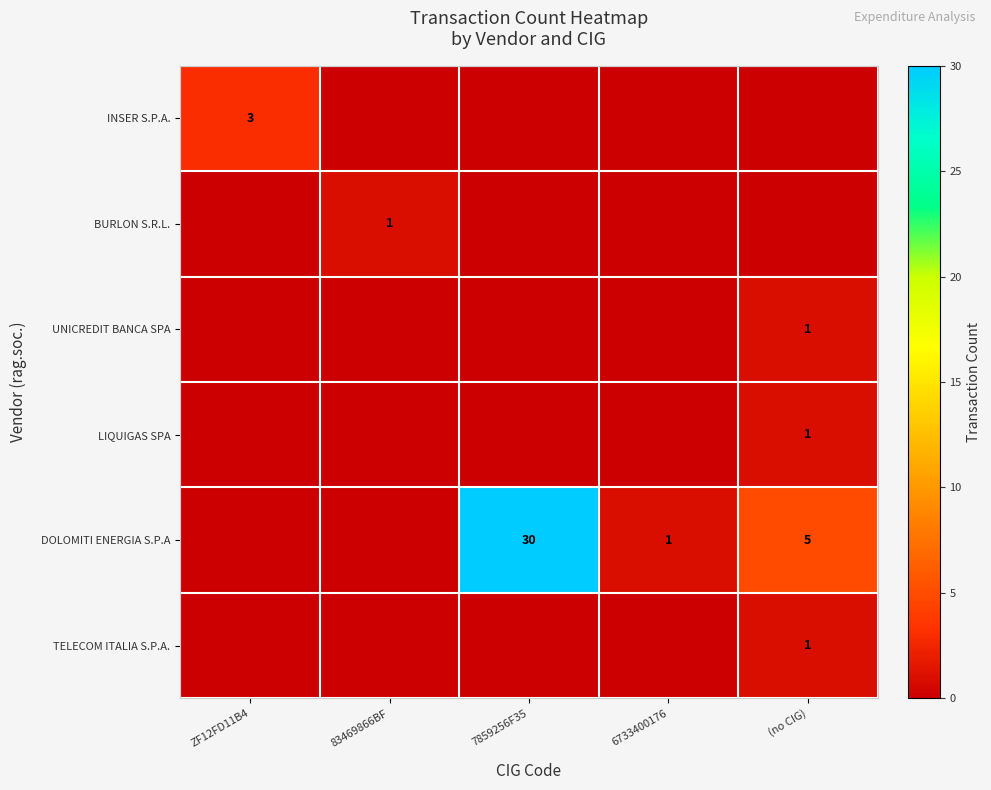

The TELECOM ITALIA S.P.A. series shows 1 at (no CIG). True or false?

True